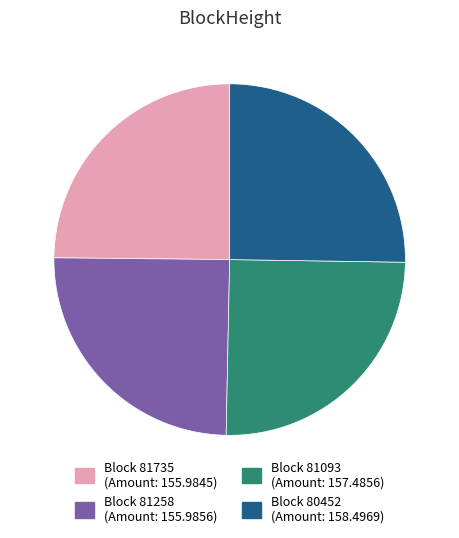

Is there a majority slice in this chart?

No